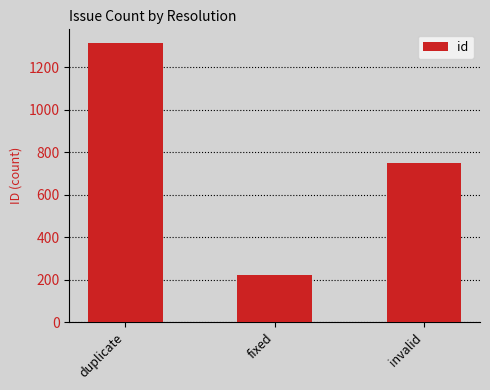

Reading right to left, extract all data points from this chart.

748	222	1312